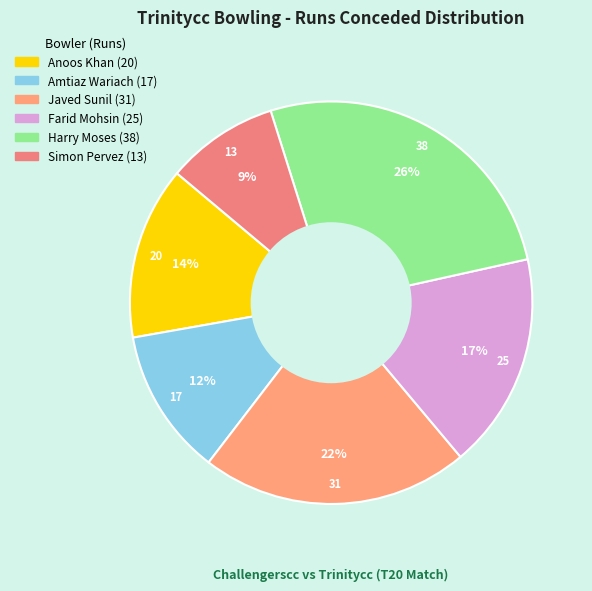

Is there a majority slice in this chart?

No